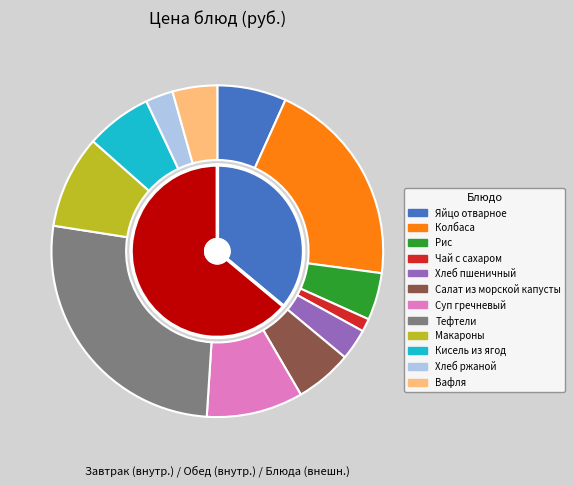

What portion of the pie excludes Яйцо отварное?

93.3%